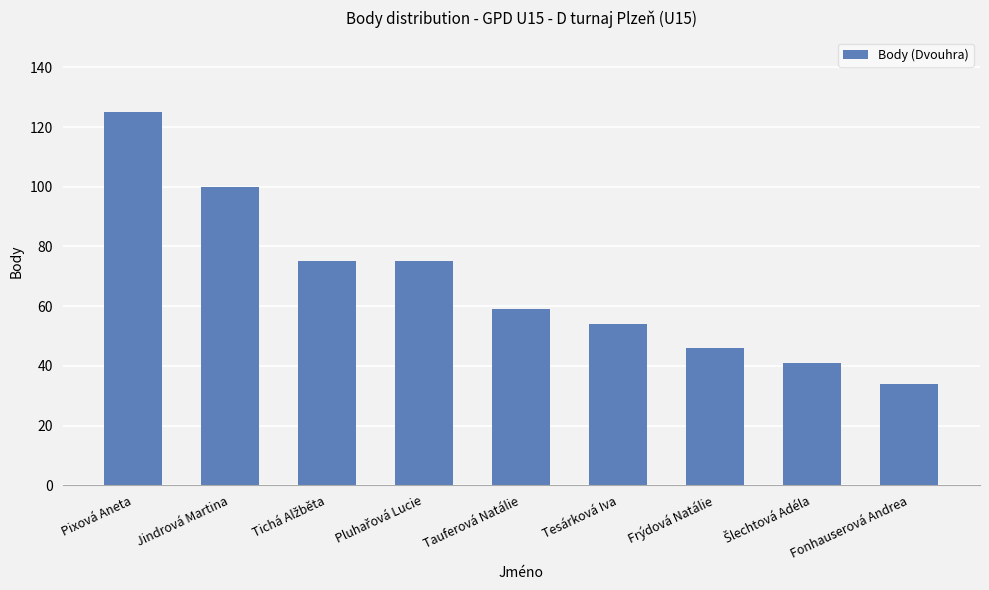

Reading right to left, extract all data points from this chart.

34	41	46	54	59	75	75	100	125